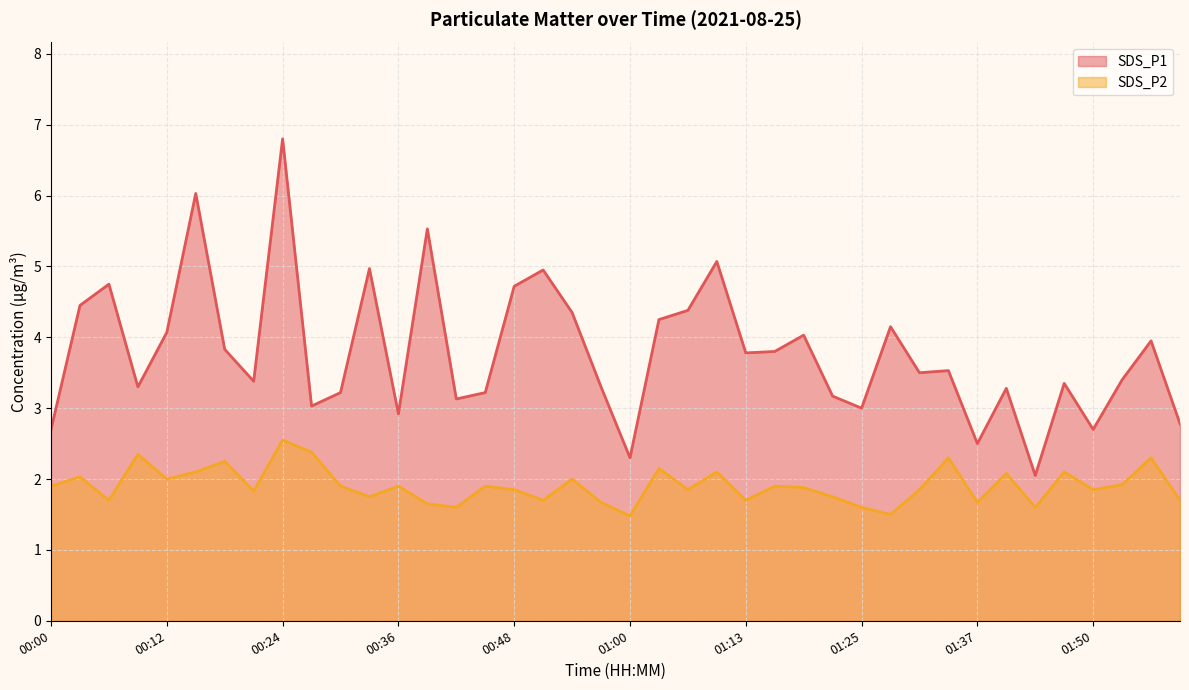

How many values in the SDS_P1 series are below 3?

7